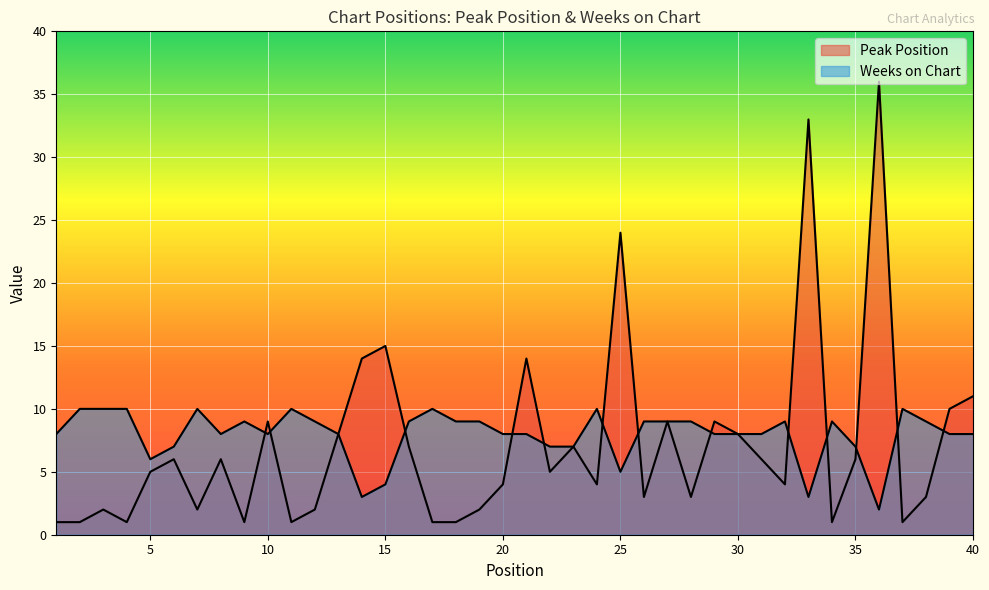

Rank the series at 32 from highest to lowest value.

Weeks on Chart, Peak Position